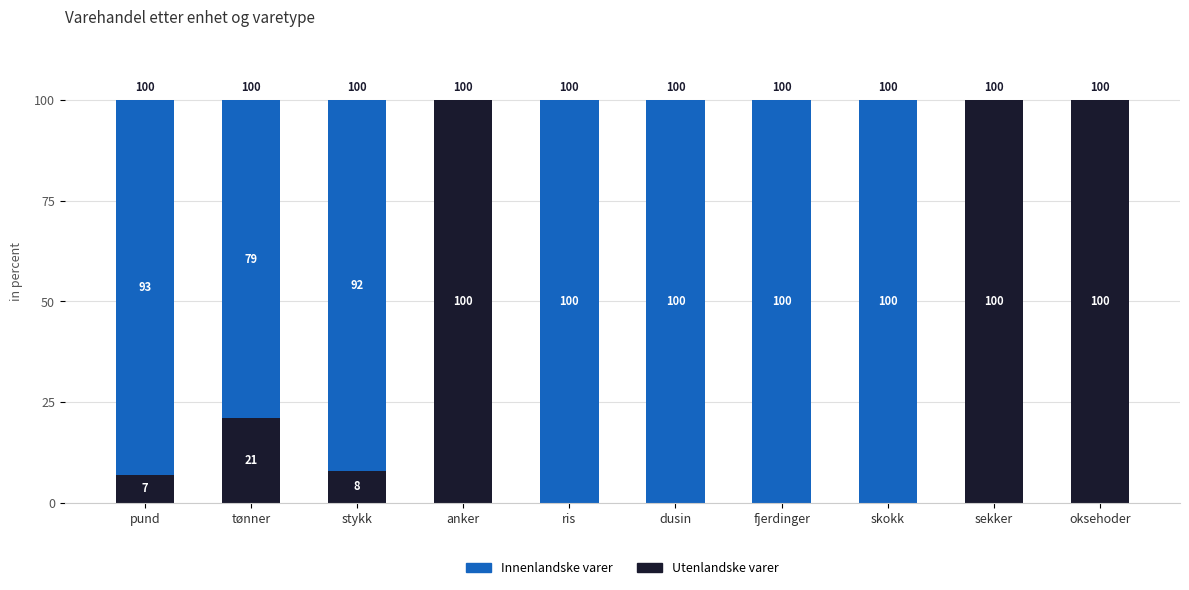

What is the maximum value for Utenlandske varer?

100